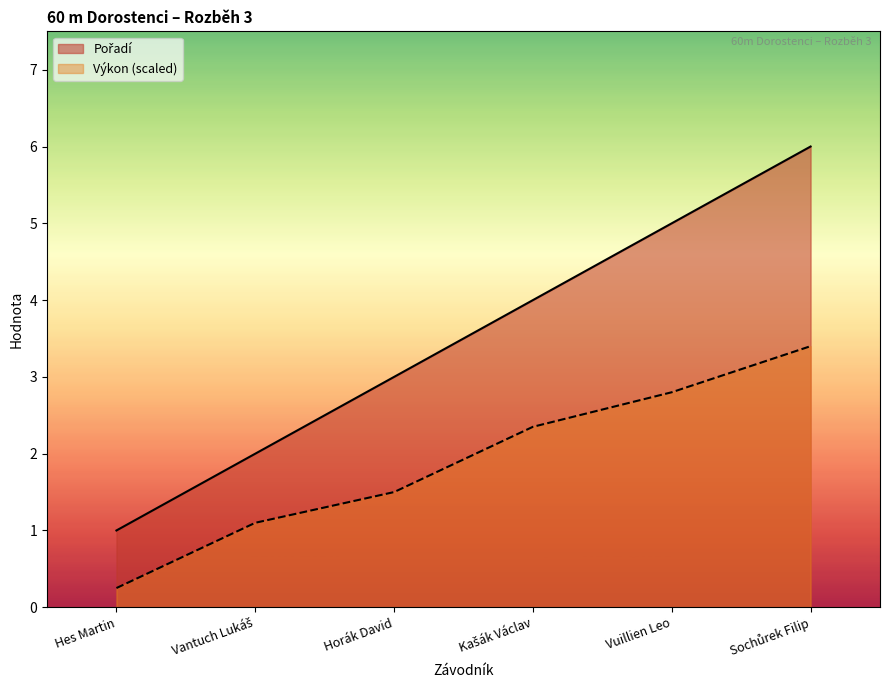

List the labels in order of Pořadí value, smallest first.

Hes Martin, Vantuch Lukáš, Horák David, Kašák Václav, Vuillien Leo, Sochůrek Filip